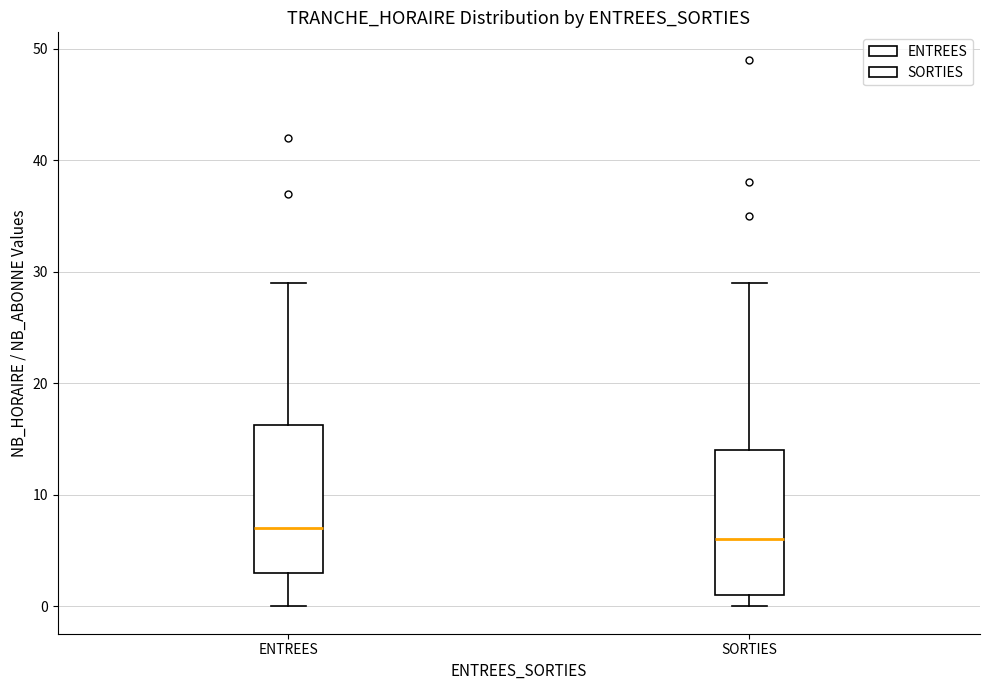

Which box's median line is the highest?

ENTREES